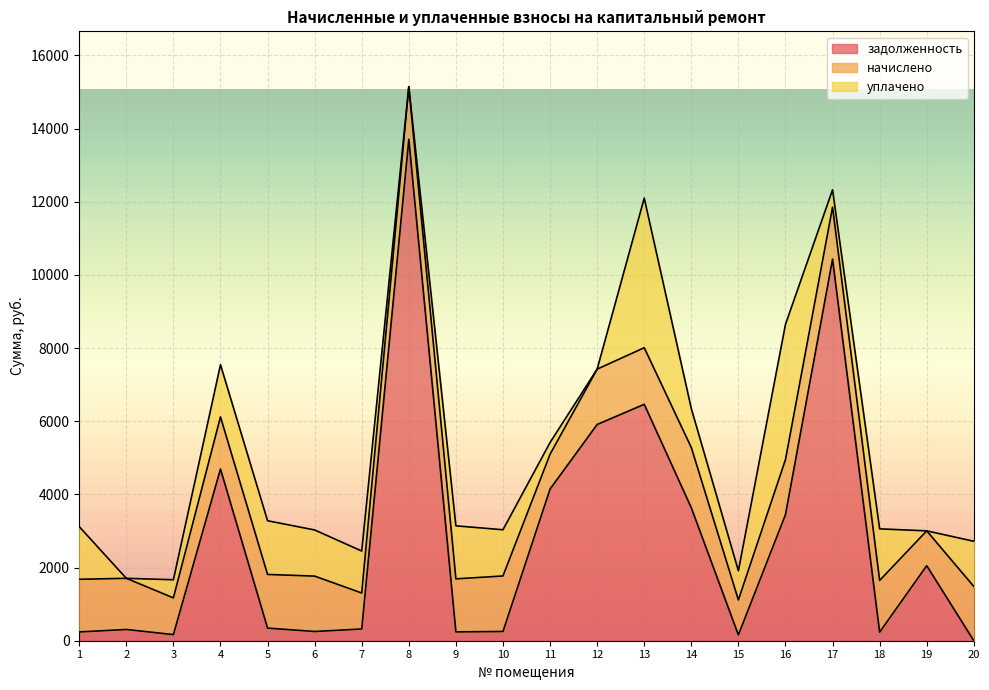

Is the value of уплачено at 20 greater than the value of задолженность at 1?

Yes